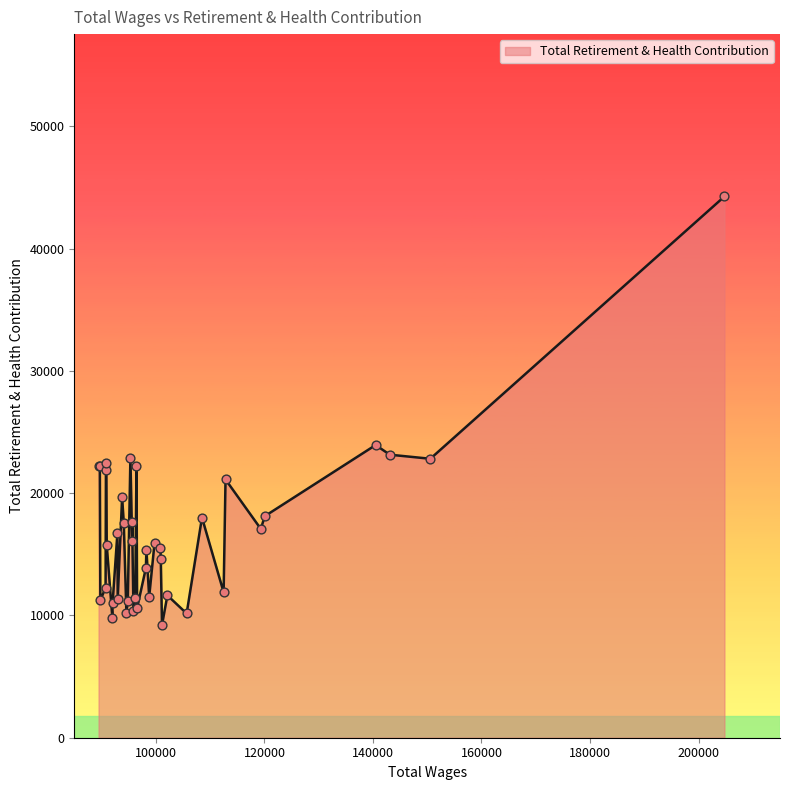

Which has a higher value, 102114.0 or 204778.0?

204778.0